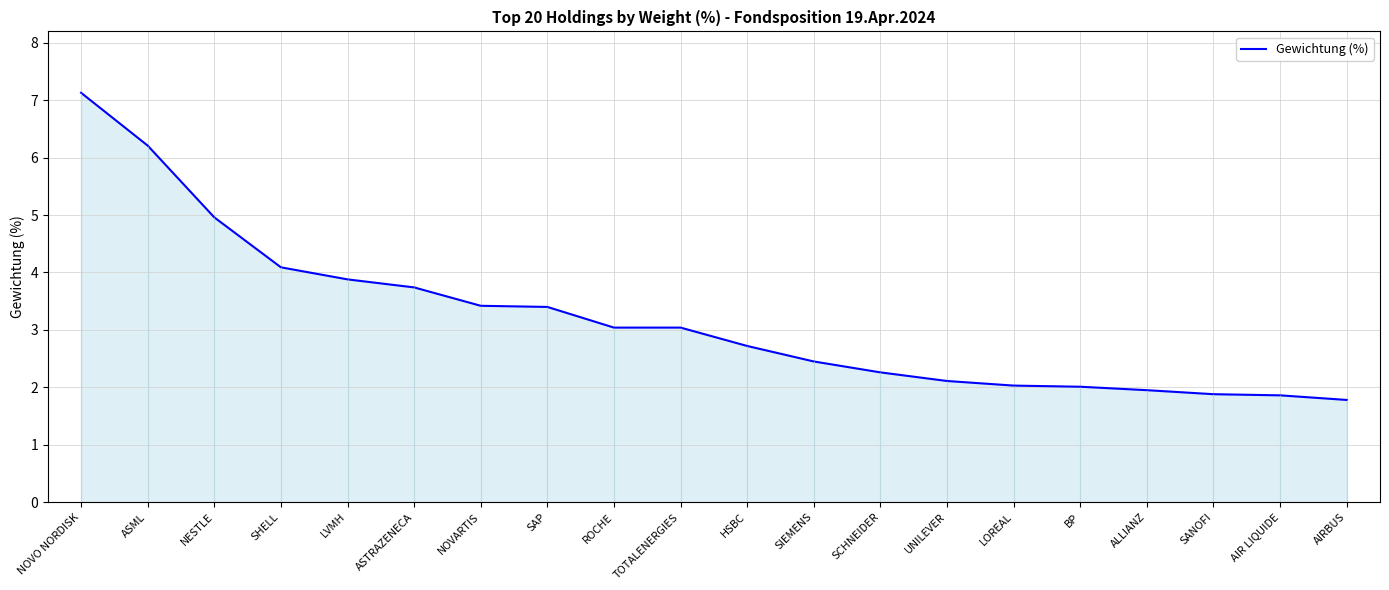

What is the minimum value shown in the chart?

1.8